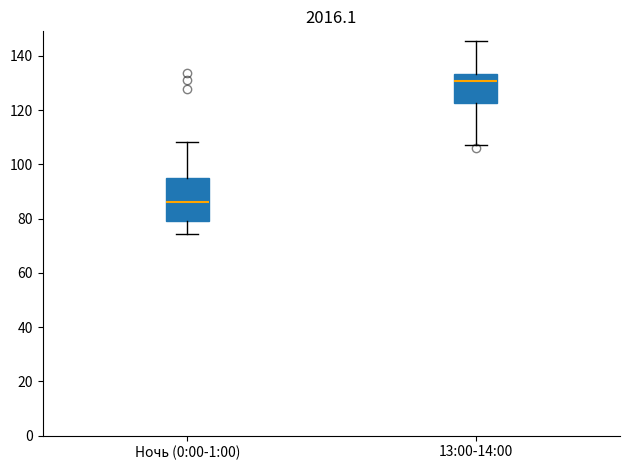

Which box is the tallest, from its lower edge to its upper edge?

Ночь (0:00-1:00)